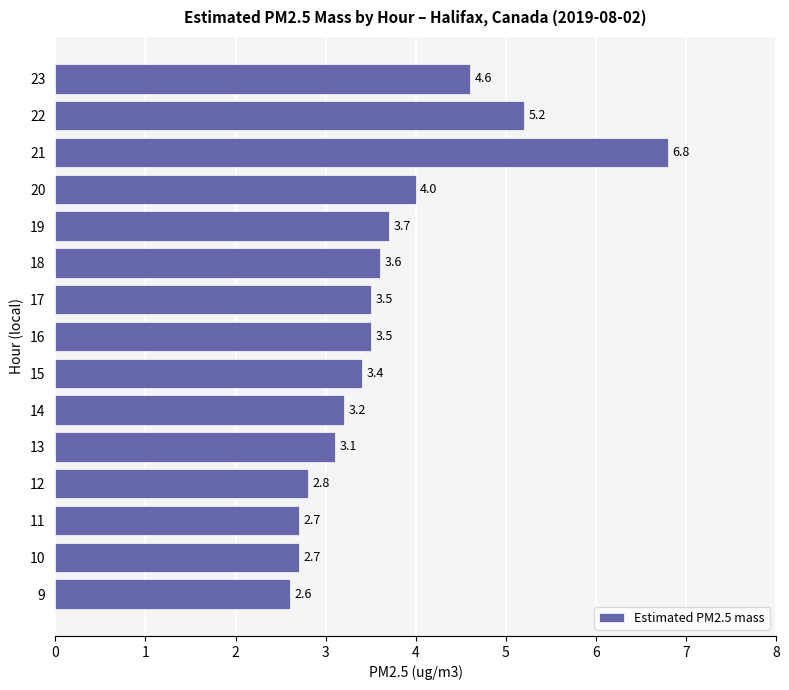

What is the minimum value shown in the chart?

2.6